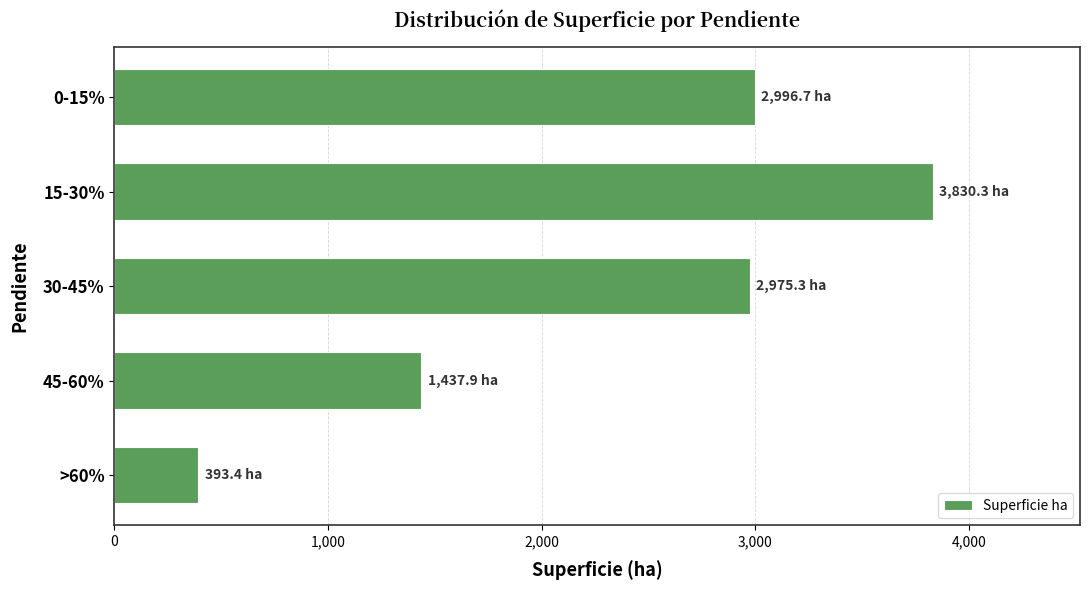

What is the maximum value shown in the chart?

3830.3